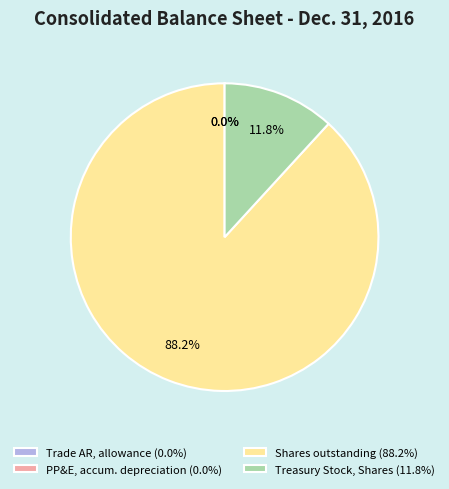

What percentage is NOT represented by Treasury Stock, Shares (11.8%)?

88.2%